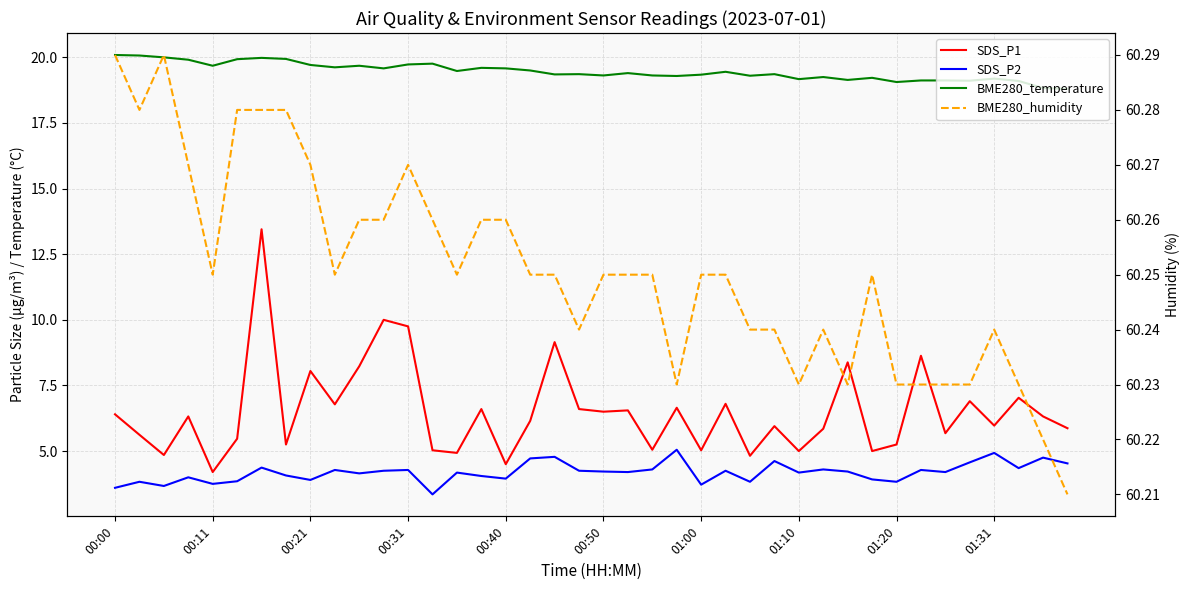

Which has a higher value, 18 or 01:31?

18